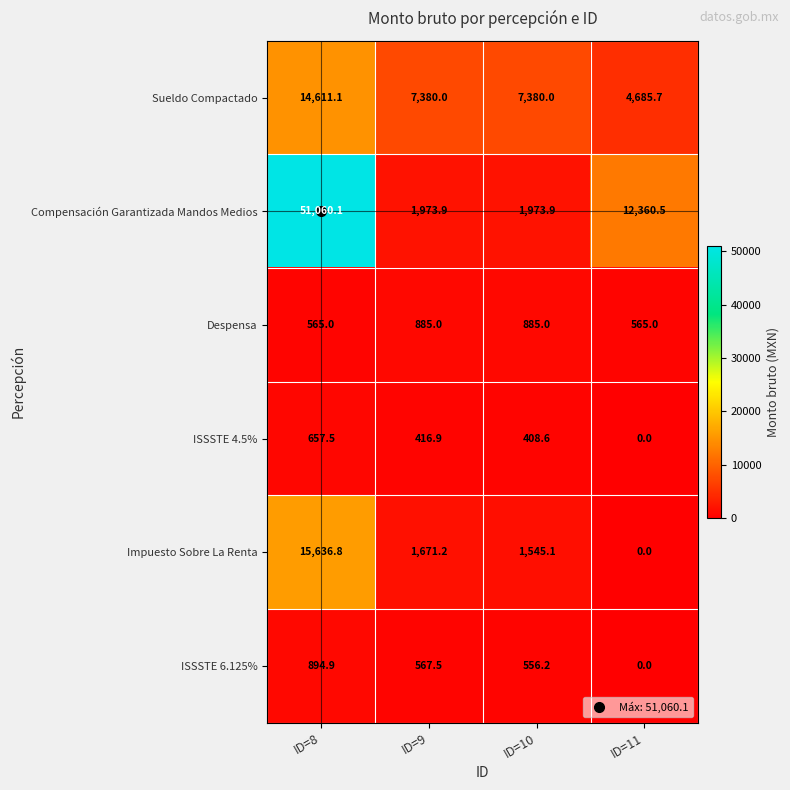

Which series has the largest range (max minus min)?

Compensación Garantizada Mandos Medios